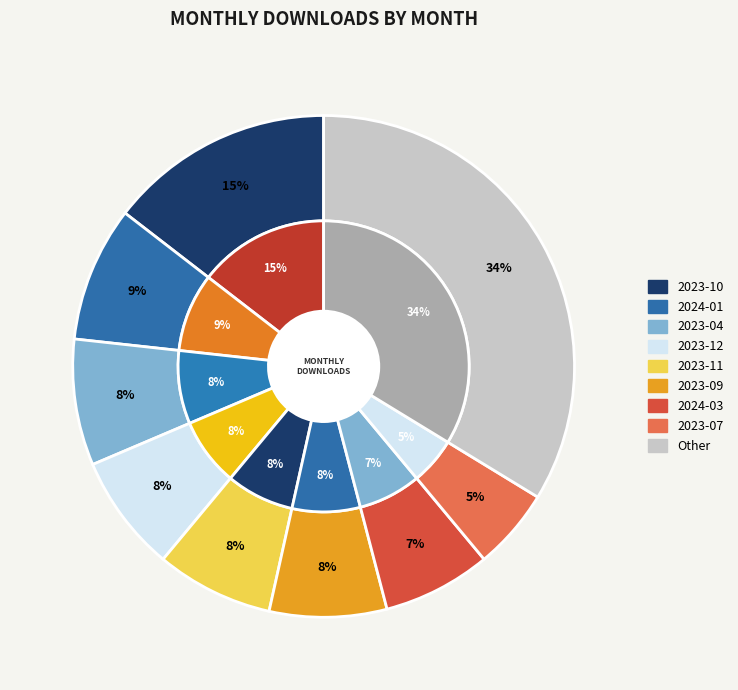

To the nearest percent, what portion does 2024-03 represent?

7%